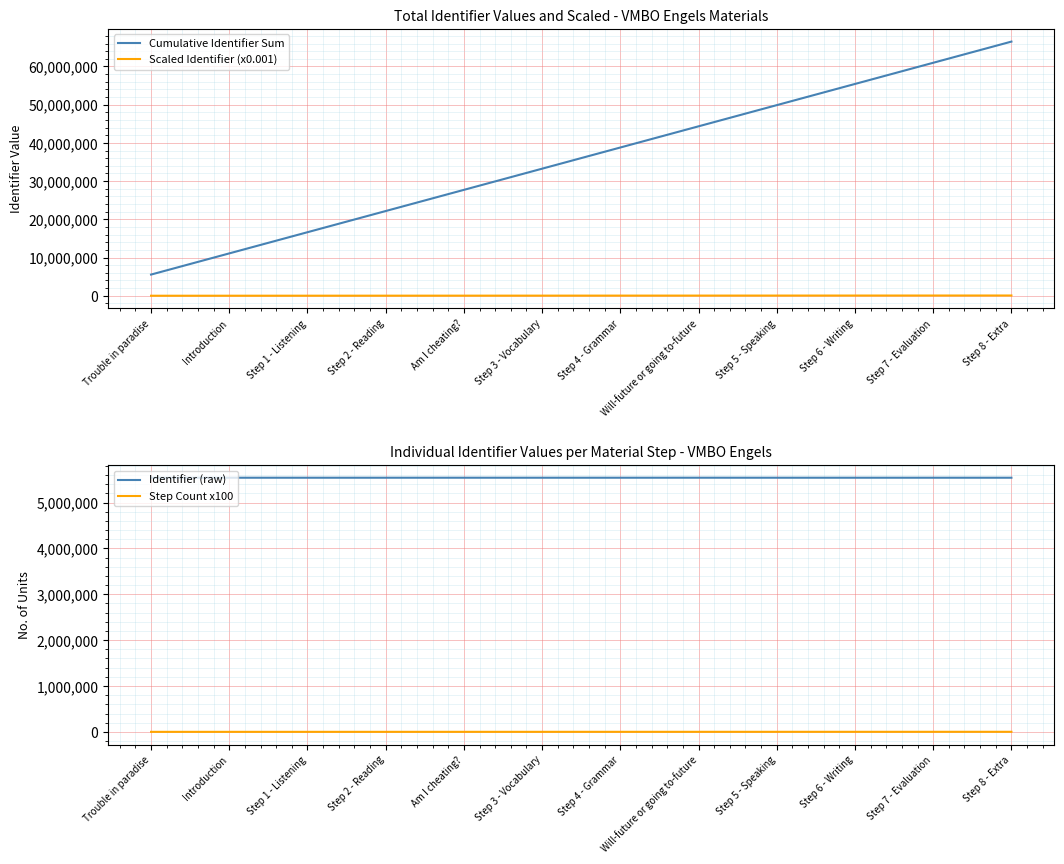

True or false: Identifier (raw) and Step Count x100 intersect in this chart.

False